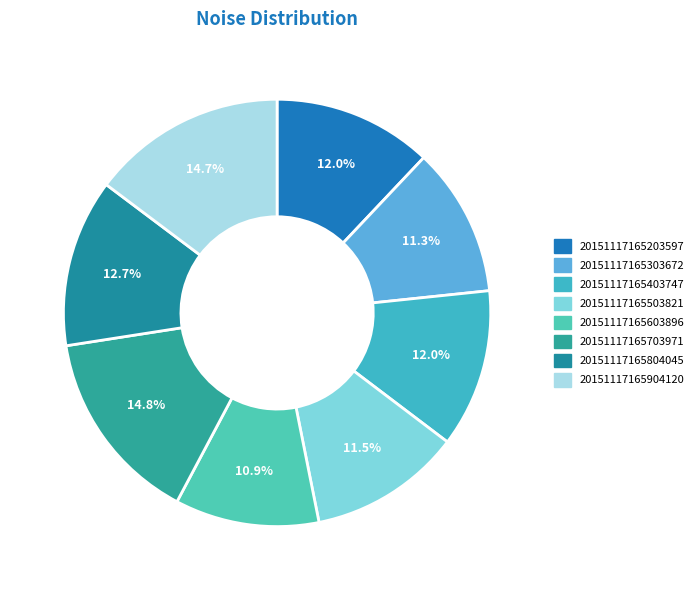

Between 20151117165904120 and 20151117165403747, which is larger?

20151117165904120